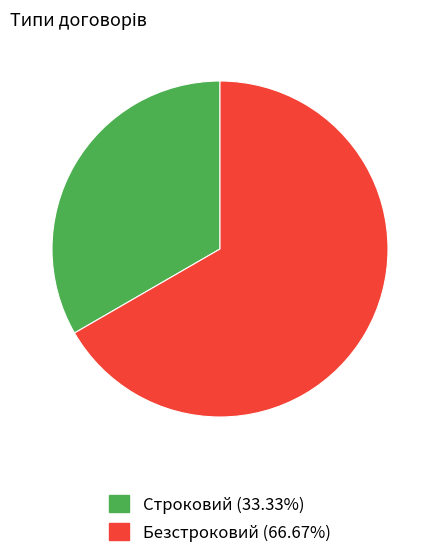

How many segments does this pie chart have?

2